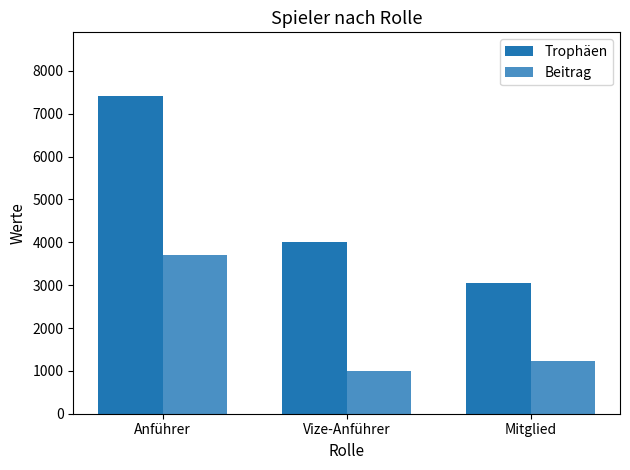

True or false: Trophäen has a value of 3054 at Mitglied.

True